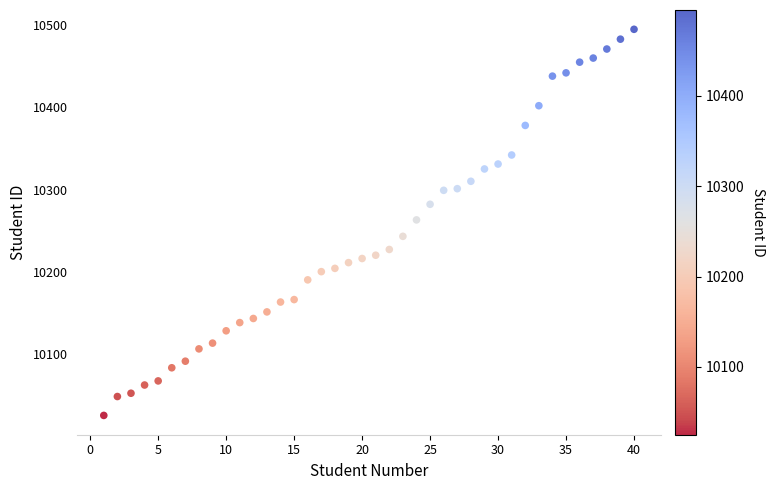

What is the range of Y values (max minus min)?

470